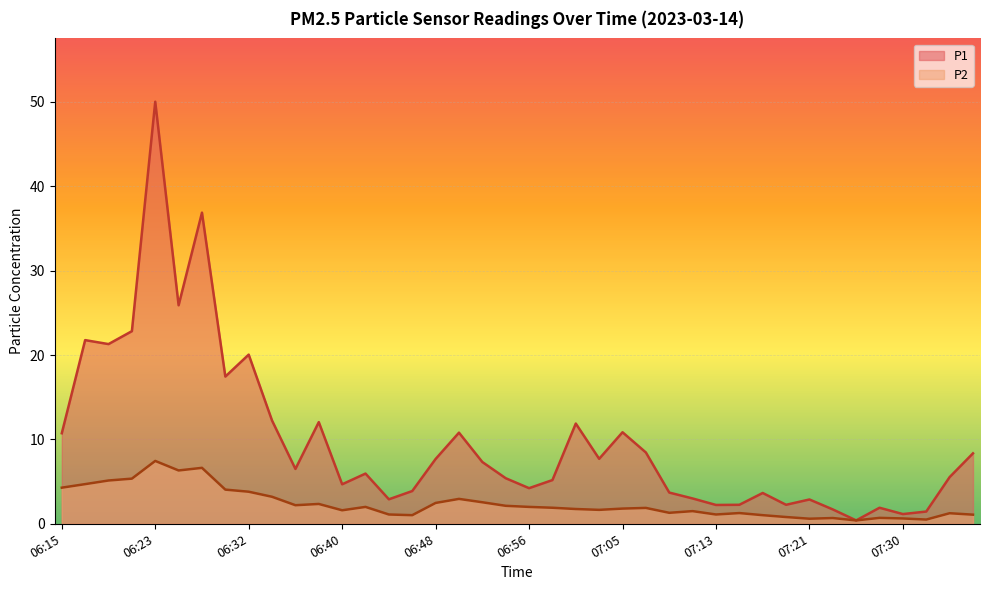

Does the chart display data point markers on the line(s)?

No